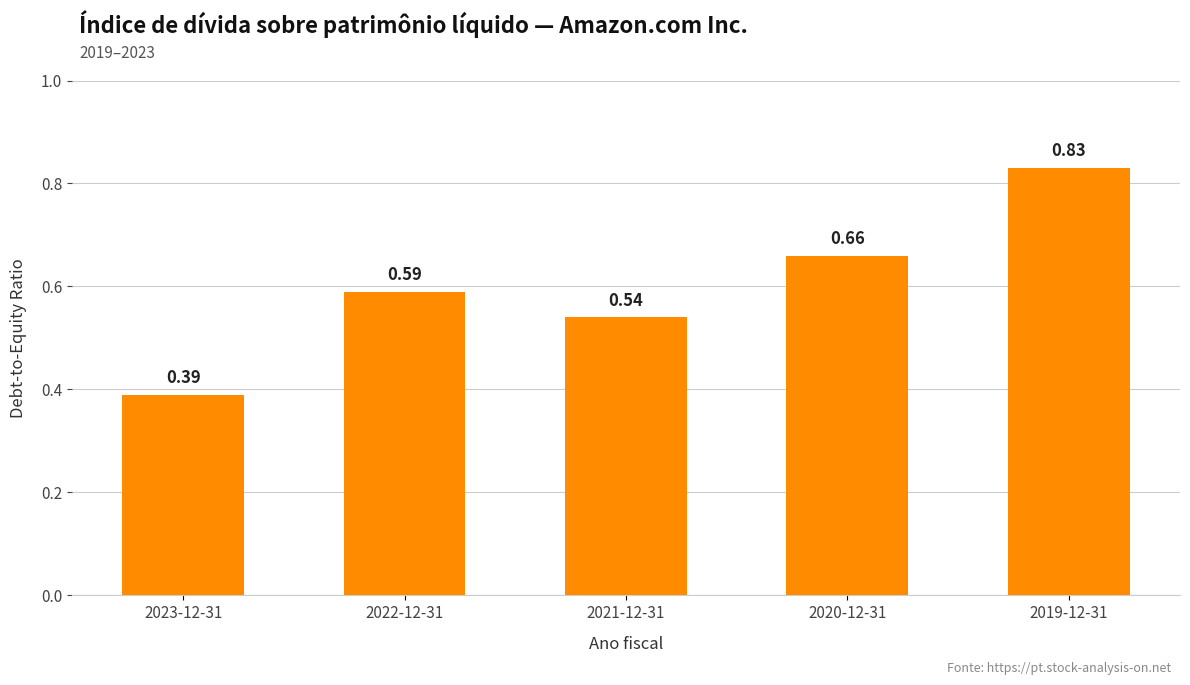

What is the label of the 2nd bar from the left?

2022-12-31